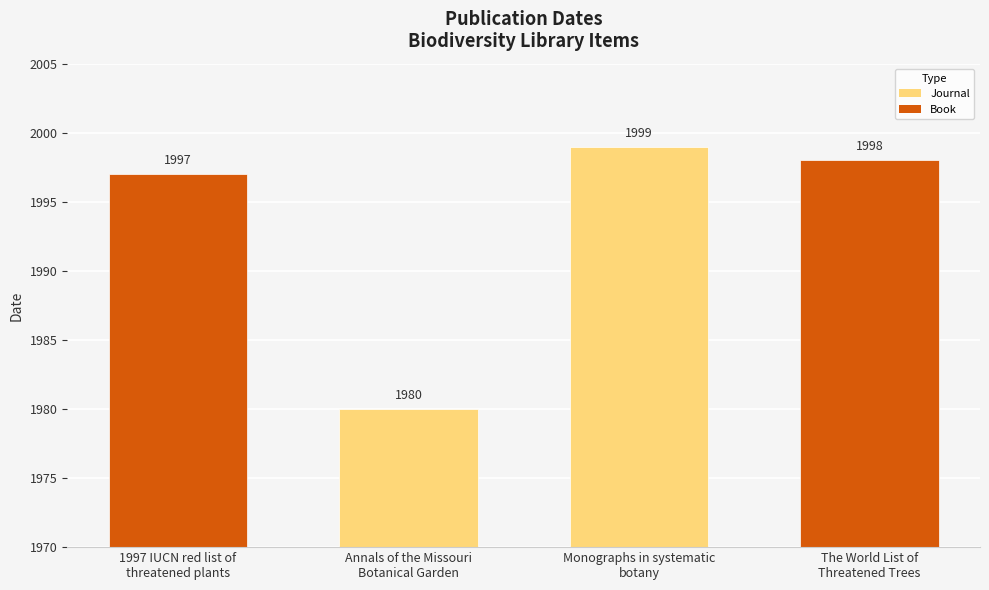

What is the sum of all values?

7974